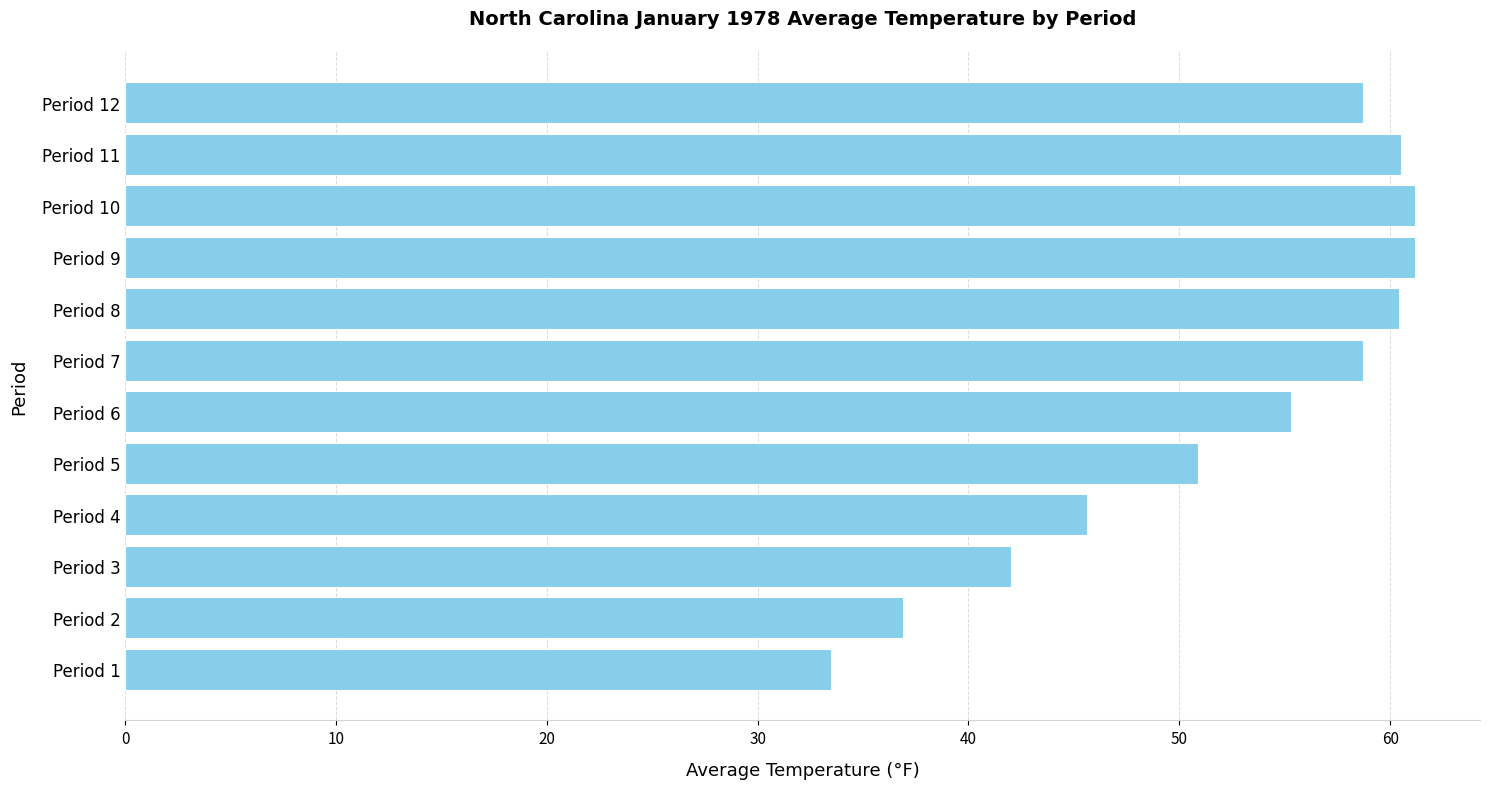

What is the smallest value displayed?

33.5